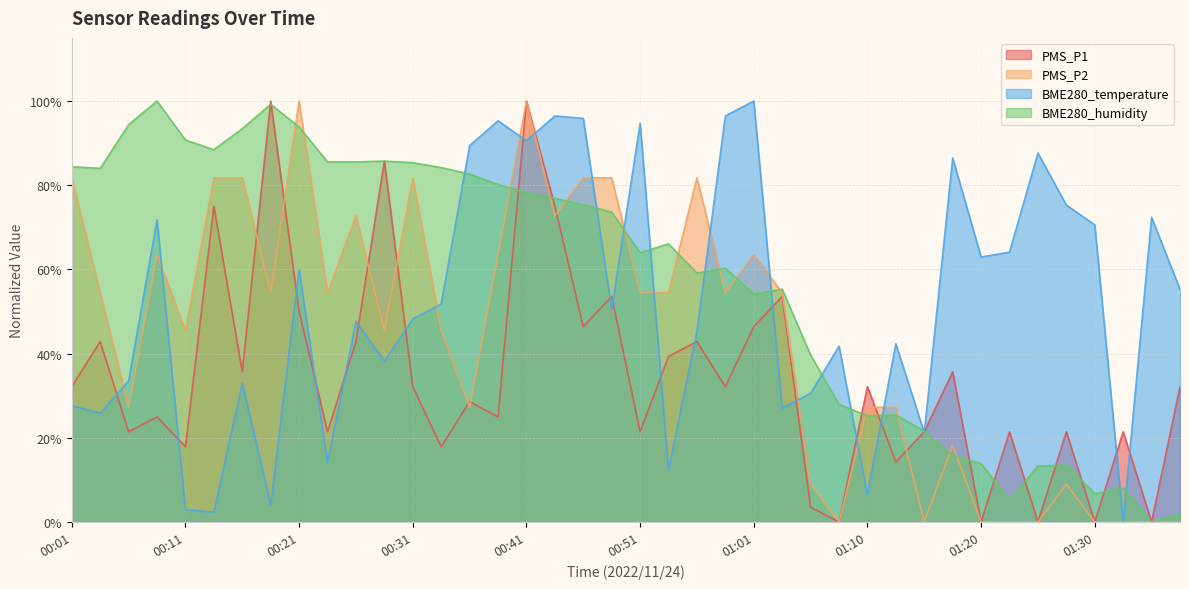

At how many categories does at least one series exceed 51?

34